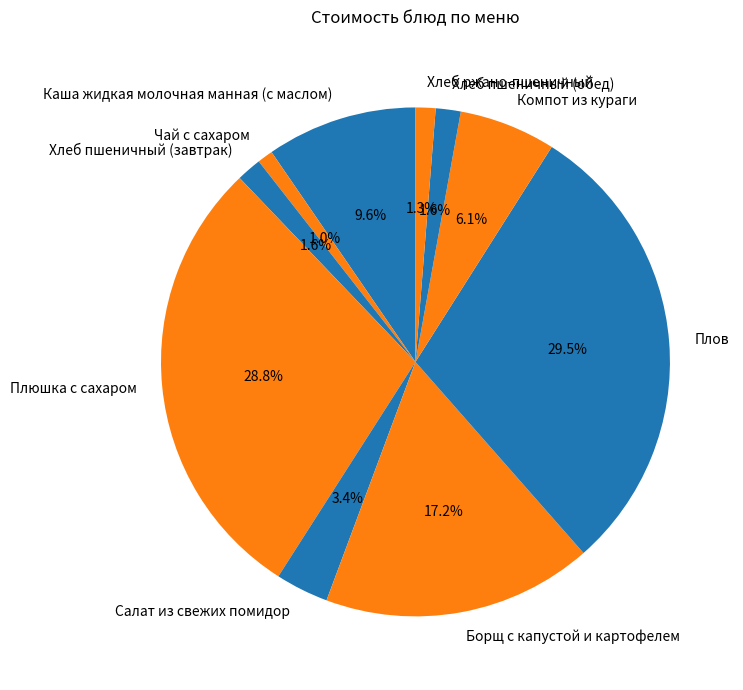

To the nearest percent, what is the difference between the Борщ с капустой и картофелем and Хлеб ржано-пшеничный slice percentages?

16%